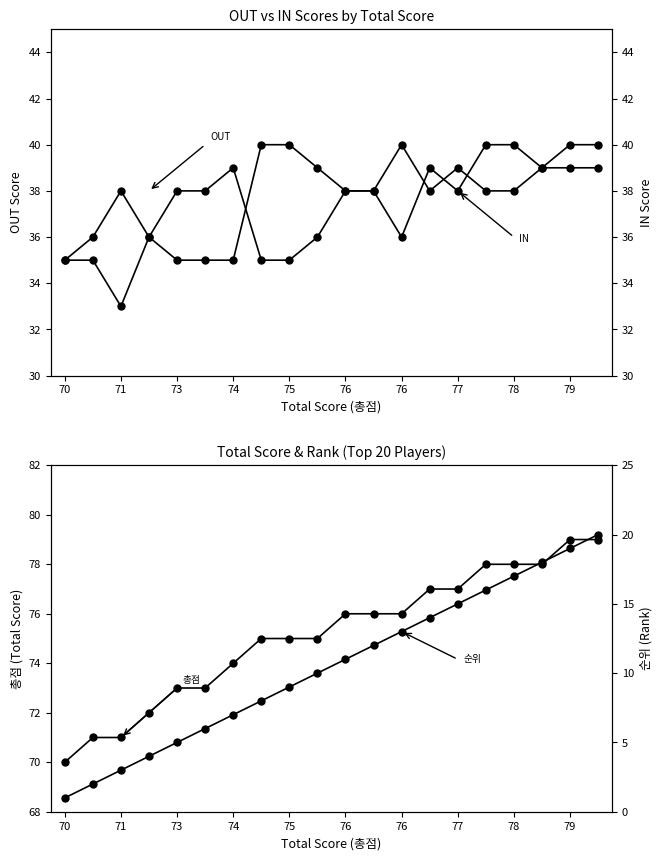

What is the lowest value of the IN series?

35